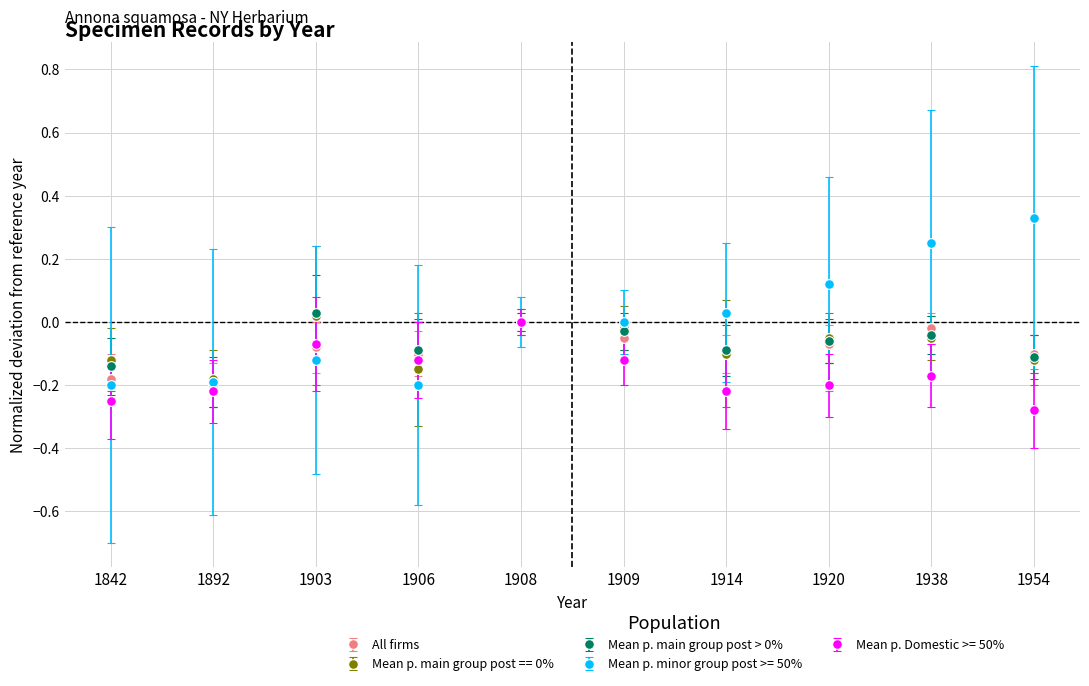

True or false: Mean p. main group post > 0% has more than 2 interior local peaks.

True